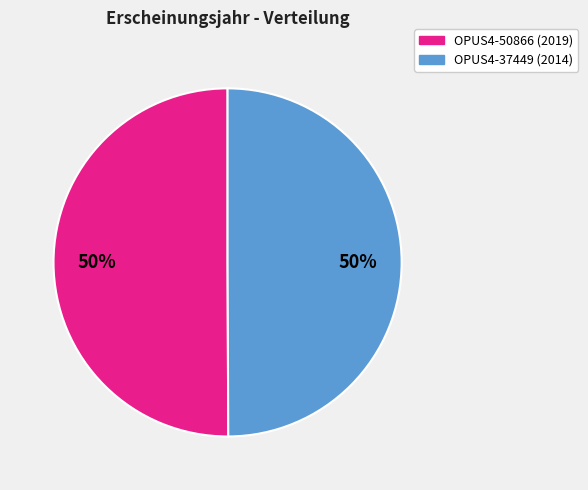

To the nearest percent, what percentage of the pie is OPUS4-37449?

50%